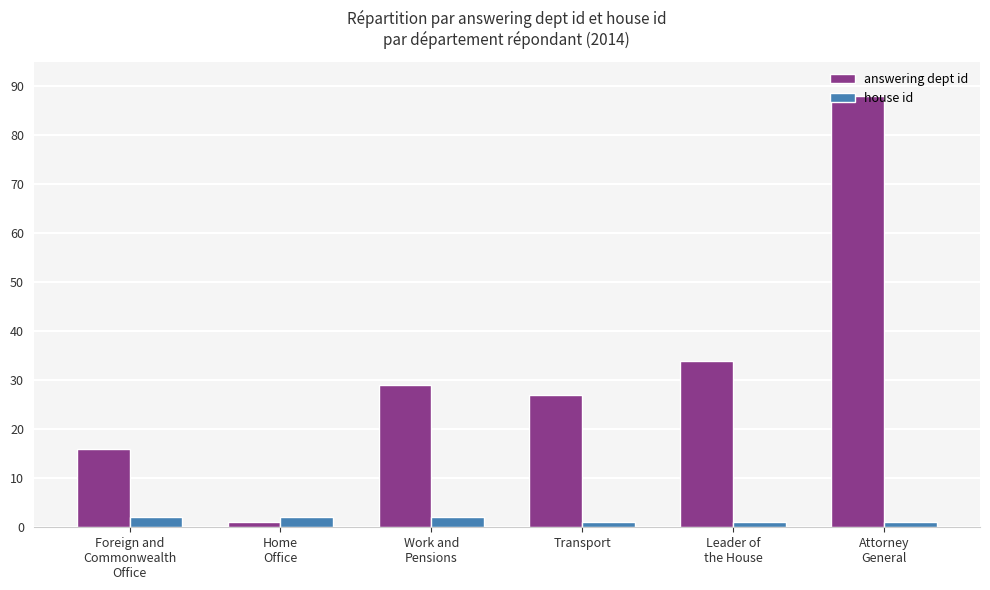

How many categories are shown in the chart?

6